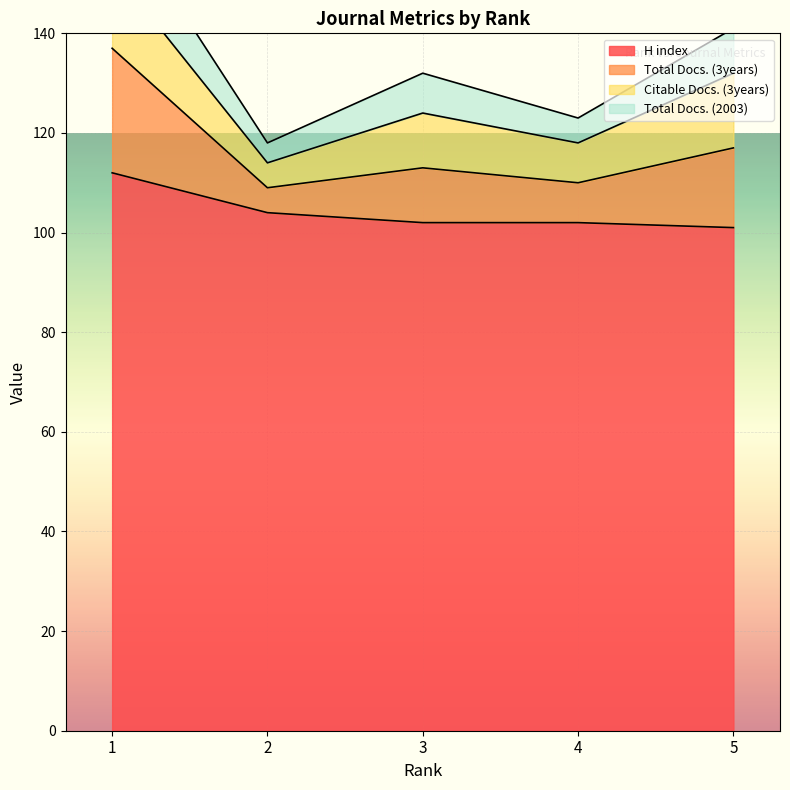

Is it true that H index equals 101 at 5?

True